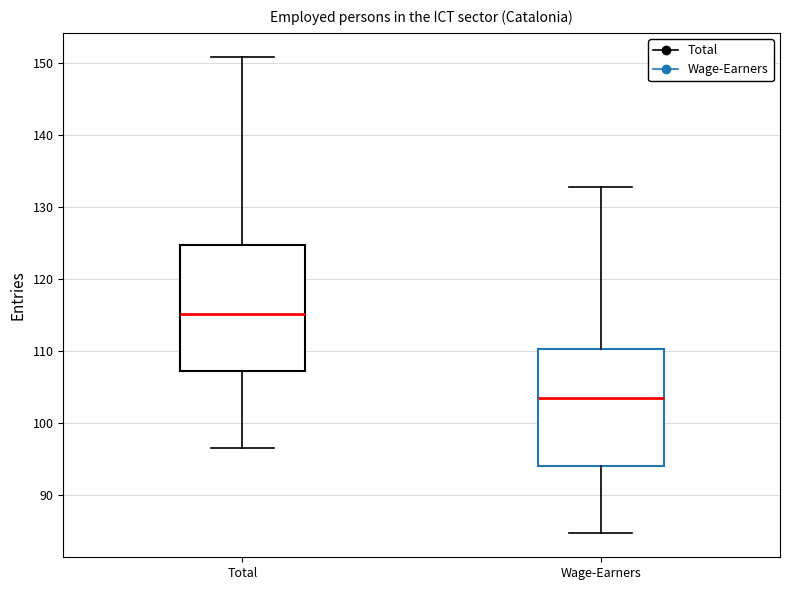

Which box's median line is the highest?

Total